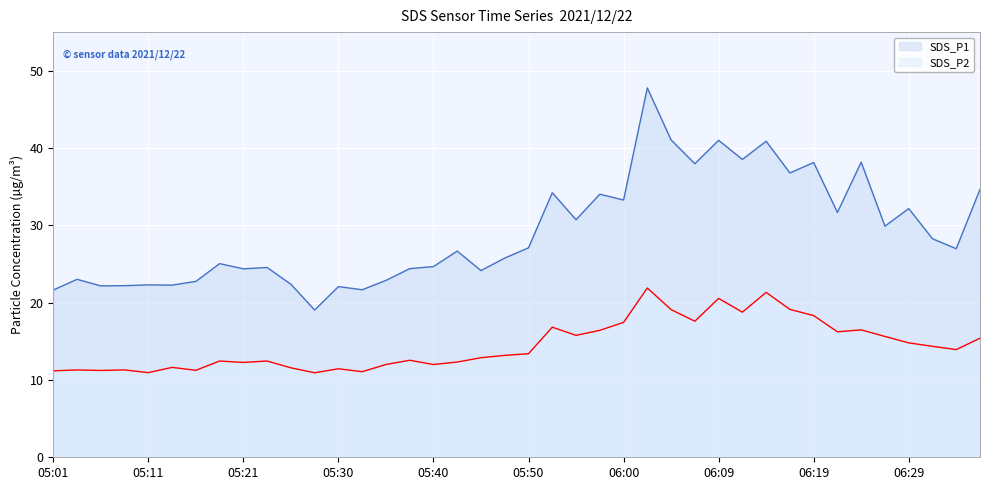

True or false: SDS_P2 and SDS_P1 intersect in this chart.

False